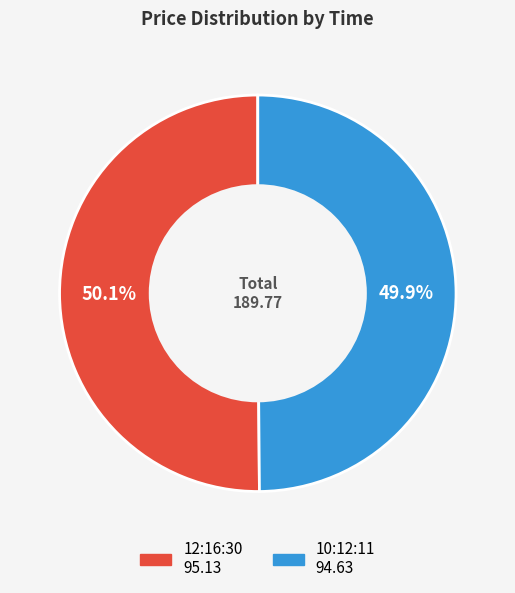

What percentage is the 12:16:30 slice, to the nearest percent?

50%